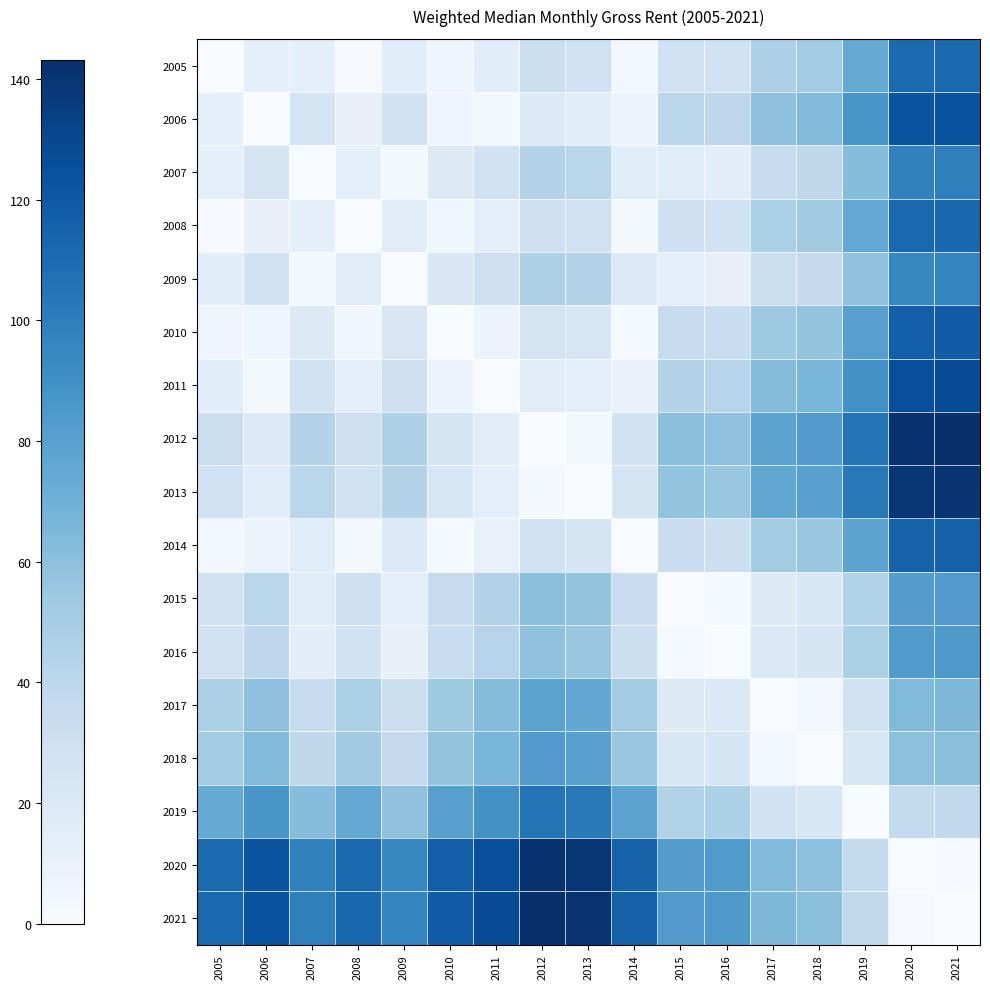

Reading left to right, transcribe all the data shown in this chart.

2005: 2005=0.0	2006=12.4	2007=12.3	2008=0.8	2009=15.3	2010=6.3	2011=15.3	2012=31.5	2013=28.8	2014=4.2	2015=28.8	2016=26.9	2017=46.9	2018=51.1	2019=73.9	2020=110.6	2021=111.7
2006: 2005=12.4	2006=0.0	2007=24.7	2008=11.6	2009=27.7	2010=6.1	2011=2.9	2012=19.1	2013=16.4	2014=8.2	2015=41.2	2016=39.3	2017=59.2	2018=63.5	2019=86.3	2020=123.0	2021=124.1
2007: 2005=12.3	2006=24.7	2007=0.0	2008=13.1	2009=3.0	2010=18.6	2011=27.6	2012=43.8	2013=41.1	2014=16.5	2015=16.5	2016=14.6	2017=34.5	2018=38.8	2019=61.6	2020=98.3	2021=99.4
2008: 2005=0.8	2006=11.6	2007=13.1	2008=0.0	2009=16.1	2010=5.5	2011=14.5	2012=30.7	2013=28.0	2014=3.4	2015=29.6	2016=27.7	2017=47.6	2018=51.9	2019=74.7	2020=111.4	2021=112.5
2009: 2005=15.3	2006=27.7	2007=3.0	2008=16.1	2009=0.0	2010=21.6	2011=30.6	2012=46.8	2013=44.1	2014=19.5	2015=13.5	2016=11.6	2017=31.5	2018=35.8	2019=58.6	2020=95.3	2021=96.4
2010: 2005=6.3	2006=6.1	2007=18.6	2008=5.5	2009=21.6	2010=0.0	2011=8.9	2012=25.1	2013=22.5	2014=2.2	2015=35.1	2016=33.2	2017=53.2	2018=57.5	2019=80.2	2020=116.9	2021=118.1
2011: 2005=15.3	2006=2.9	2007=27.6	2008=14.5	2009=30.6	2010=8.9	2011=0.0	2012=16.2	2013=13.5	2014=11.1	2015=44.1	2016=42.2	2017=62.1	2018=66.4	2019=89.2	2020=125.9	2021=127.0
2012: 2005=31.5	2006=19.1	2007=43.8	2008=30.7	2009=46.8	2010=25.1	2011=16.2	2012=0.0	2013=2.7	2014=27.3	2015=60.3	2016=58.4	2017=78.3	2018=82.6	2019=105.4	2020=142.1	2021=143.2
2013: 2005=28.8	2006=16.4	2007=41.1	2008=28.0	2009=44.1	2010=22.5	2011=13.5	2012=2.7	2013=0.0	2014=24.6	2015=57.6	2016=55.7	2017=75.6	2018=79.9	2019=102.7	2020=139.4	2021=140.5
2014: 2005=4.2	2006=8.2	2007=16.5	2008=3.4	2009=19.5	2010=2.2	2011=11.1	2012=27.3	2013=24.6	2014=0.0	2015=33.0	2016=31.1	2017=51.0	2018=55.3	2019=78.1	2020=114.8	2021=115.9
2015: 2005=28.8	2006=41.2	2007=16.5	2008=29.6	2009=13.5	2010=35.1	2011=44.1	2012=60.3	2013=57.6	2014=33.0	2015=0.0	2016=1.9	2017=18.0	2018=22.3	2019=45.1	2020=81.8	2021=82.9
2016: 2005=26.9	2006=39.3	2007=14.6	2008=27.7	2009=11.6	2010=33.2	2011=42.2	2012=58.4	2013=55.7	2014=31.1	2015=1.9	2016=0.0	2017=19.9	2018=24.2	2019=47.0	2020=83.7	2021=84.8
2017: 2005=46.9	2006=59.2	2007=34.5	2008=47.6	2009=31.5	2010=53.2	2011=62.1	2012=78.3	2013=75.6	2014=51.0	2015=18.0	2016=19.9	2017=0.0	2018=4.3	2019=27.1	2020=63.8	2021=64.9
2018: 2005=51.1	2006=63.5	2007=38.8	2008=51.9	2009=35.8	2010=57.5	2011=66.4	2012=82.6	2013=79.9	2014=55.3	2015=22.3	2016=24.2	2017=4.3	2018=0.0	2019=22.8	2020=59.5	2021=60.6
2019: 2005=73.9	2006=86.3	2007=61.6	2008=74.7	2009=58.6	2010=80.2	2011=89.2	2012=105.4	2013=102.7	2014=78.1	2015=45.1	2016=47.0	2017=27.1	2018=22.8	2019=0.0	2020=36.7	2021=37.8
2020: 2005=110.6	2006=123.0	2007=98.3	2008=111.4	2009=95.3	2010=116.9	2011=125.9	2012=142.1	2013=139.4	2014=114.8	2015=81.8	2016=83.7	2017=63.8	2018=59.5	2019=36.7	2020=0.0	2021=1.1
2021: 2005=111.7	2006=124.1	2007=99.4	2008=112.5	2009=96.4	2010=118.1	2011=127.0	2012=143.2	2013=140.5	2014=115.9	2015=82.9	2016=84.8	2017=64.9	2018=60.6	2019=37.8	2020=1.1	2021=0.0